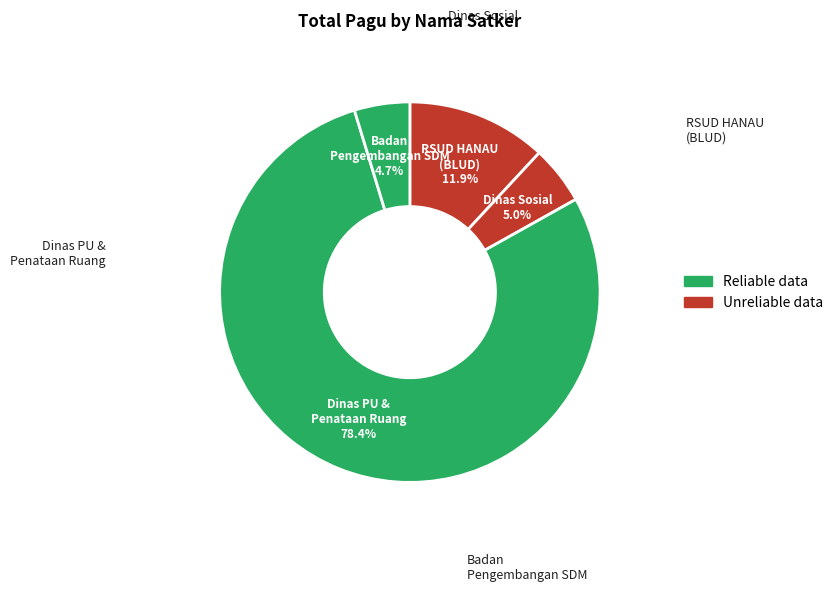

How many segments does this pie chart have?

4